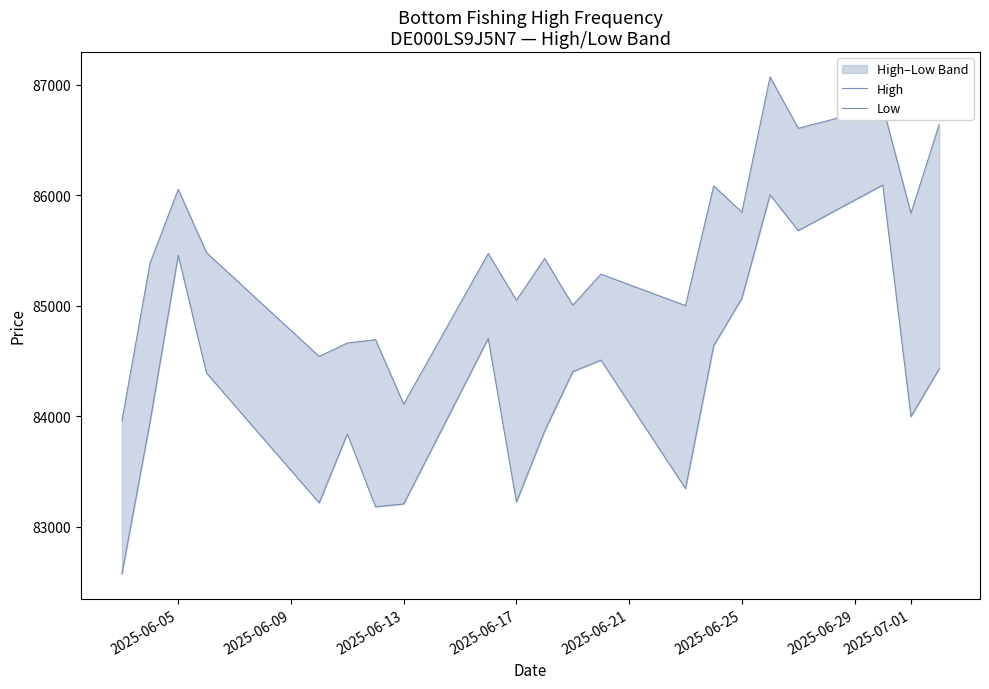

Which series has the largest range (max minus min)?

Low